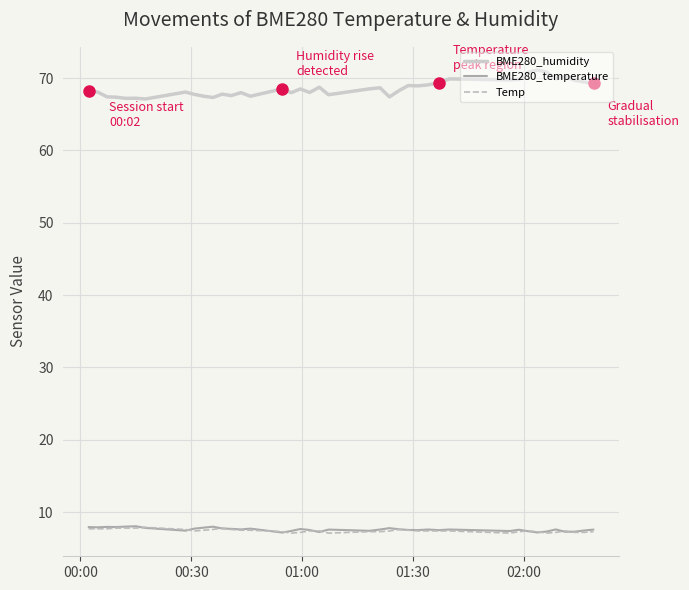

What is the lowest value of the Temp series?

7.1